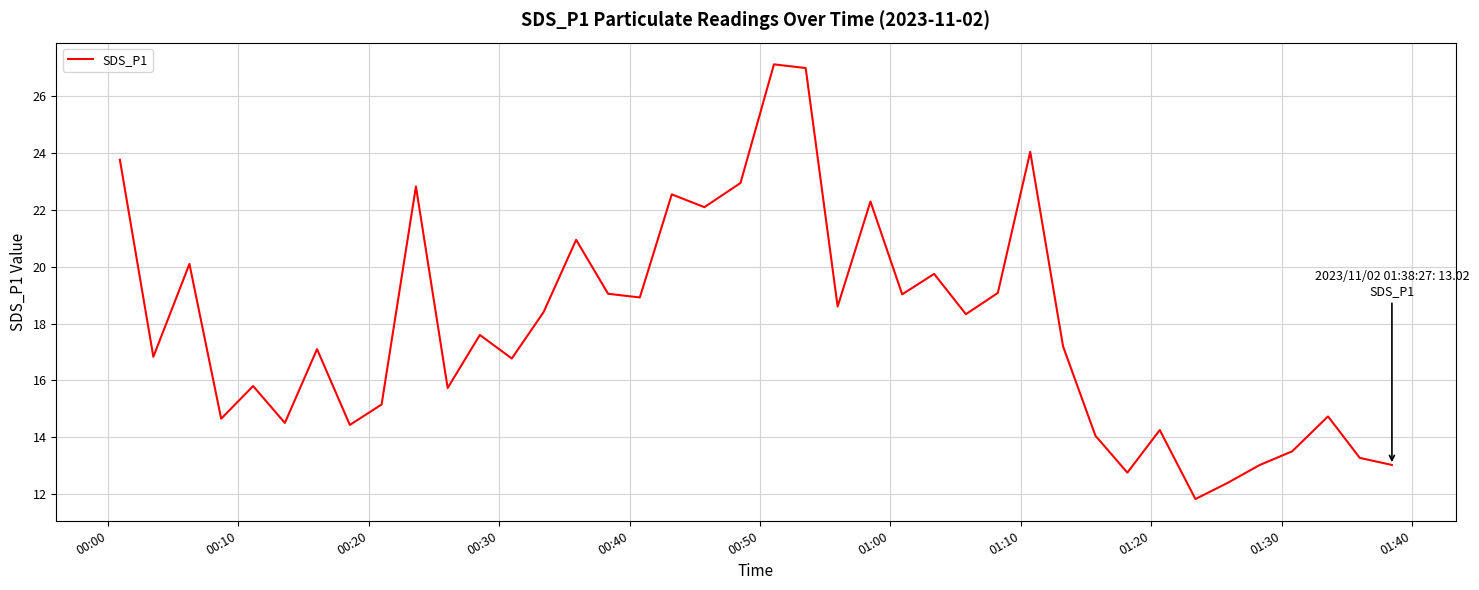

What is the difference between the maximum and minimum values?

15.3